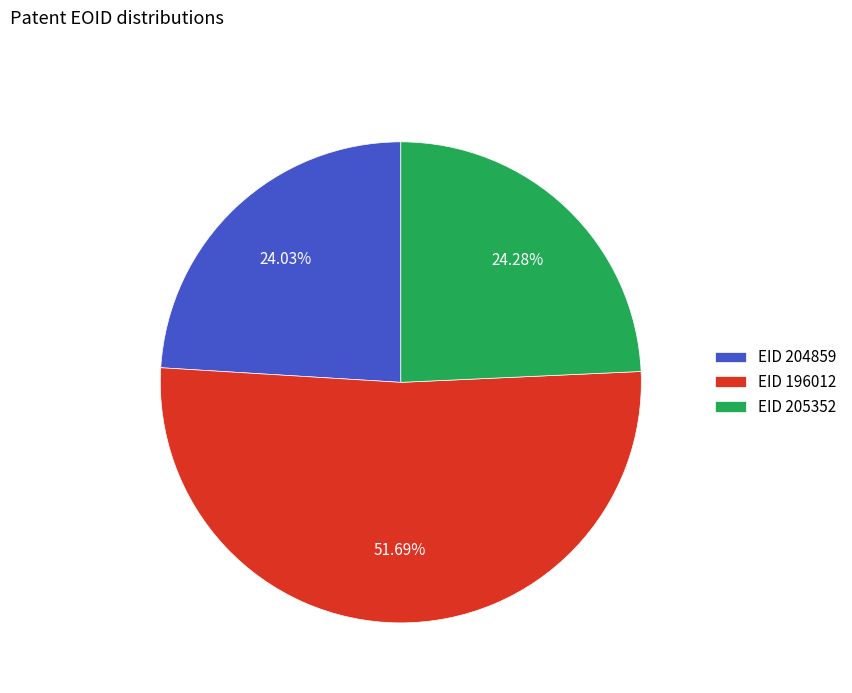

How many segments does this pie chart have?

3